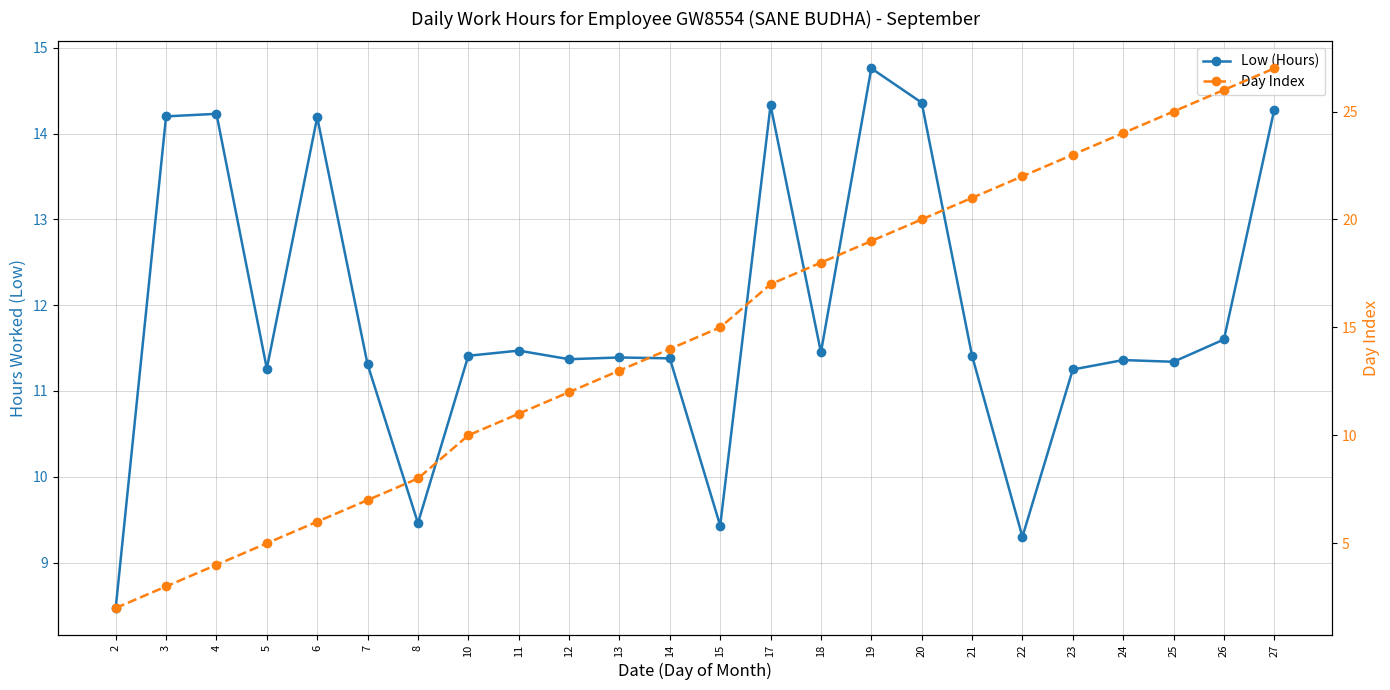

Which series has the largest total across all categories?

Day Index